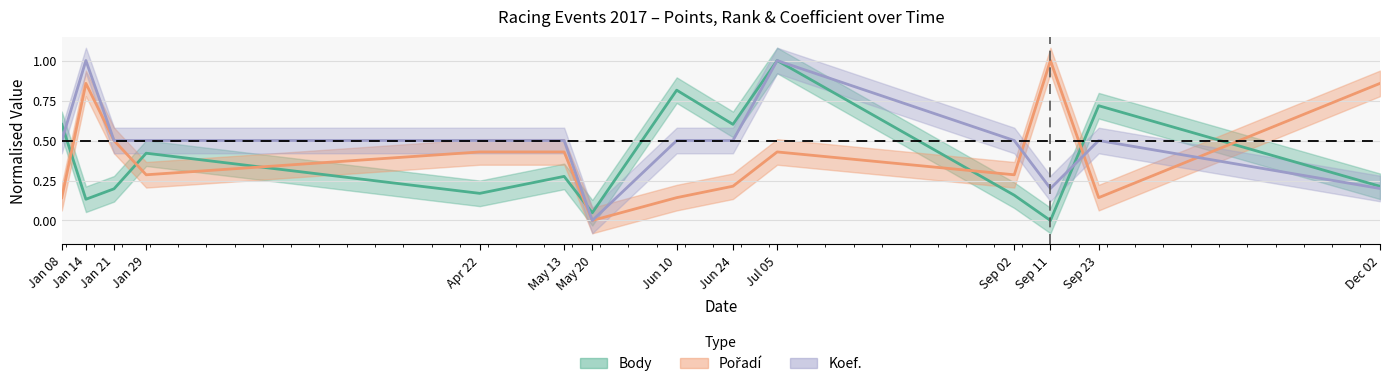

Rank the series at Jun 10 from lowest to highest value.

Pořadí, Koef., Body